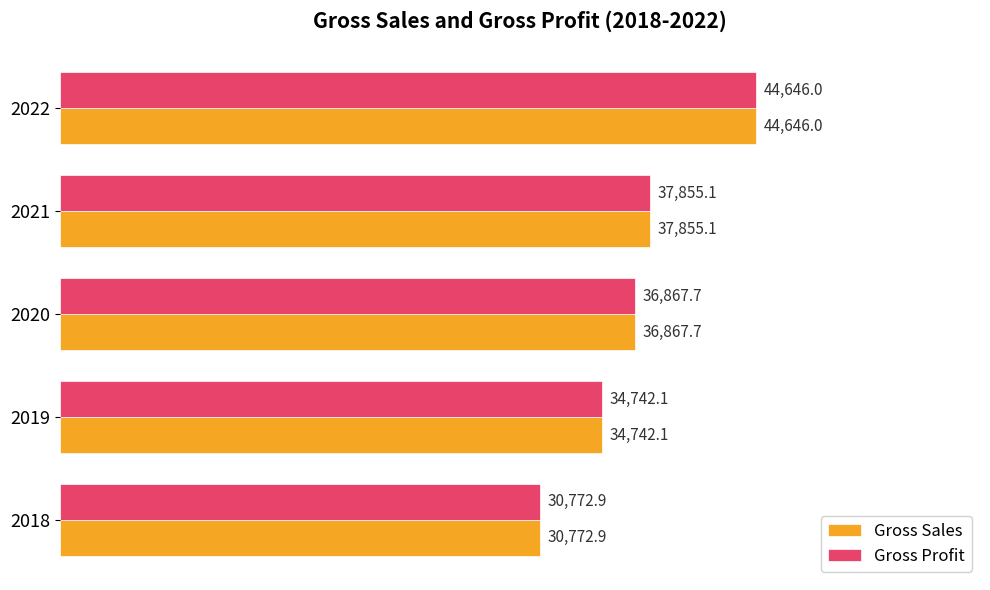

What is the sum of the Gross Sales values at 2019 and 2018?

65515.0